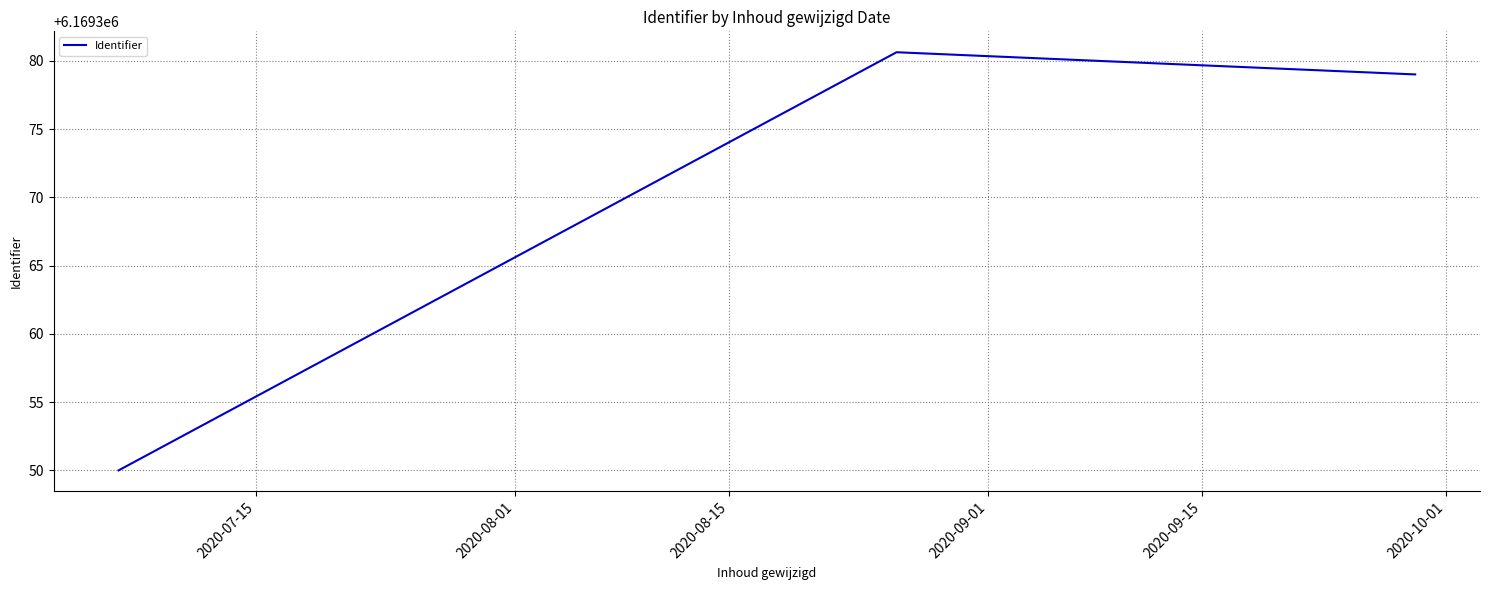

What is the smallest value displayed?

6169350.0